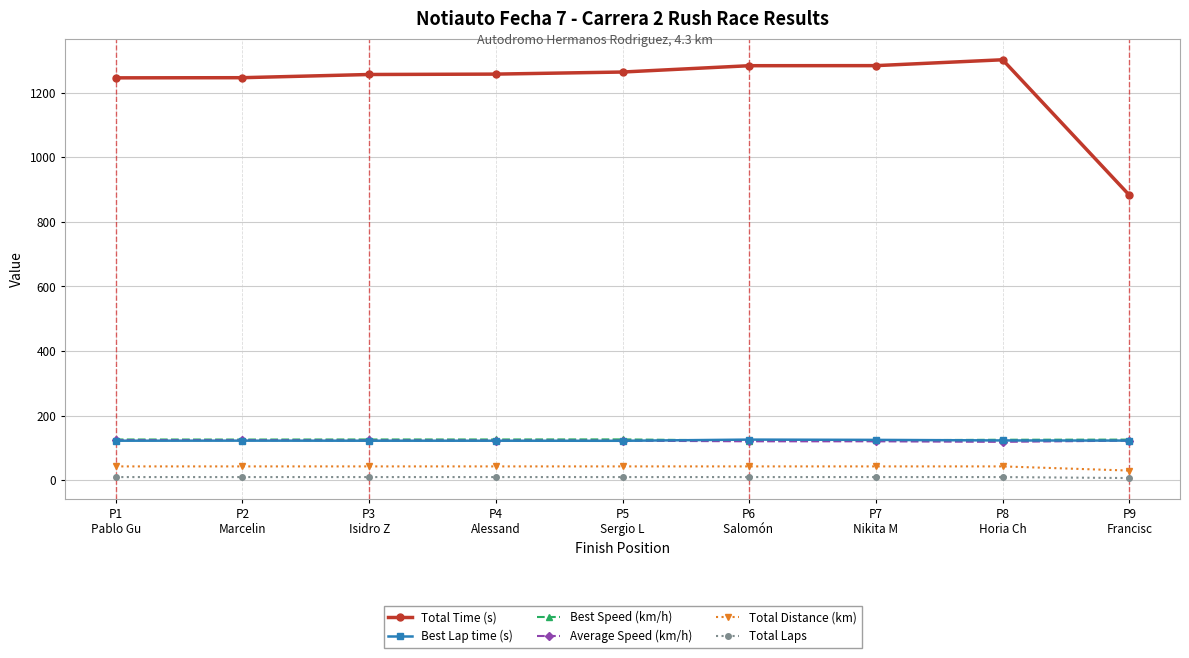

What is the difference between the Best Speed (km/h) values at P3
Isidro Z and P8
Horia Ch?

0.8